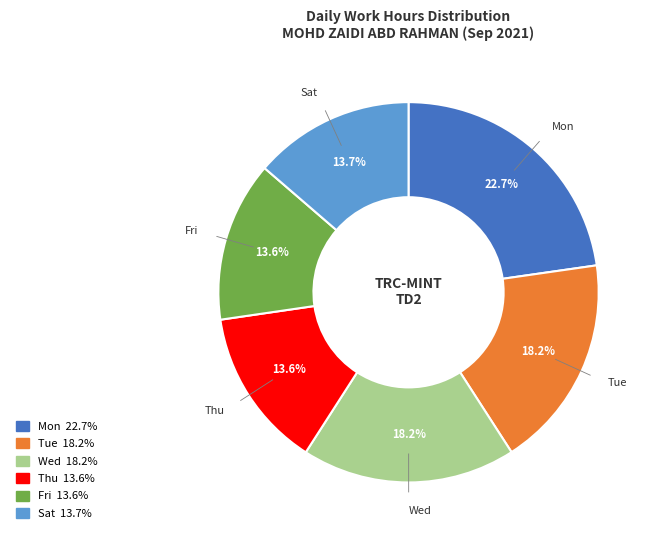

Is there a majority slice in this chart?

No